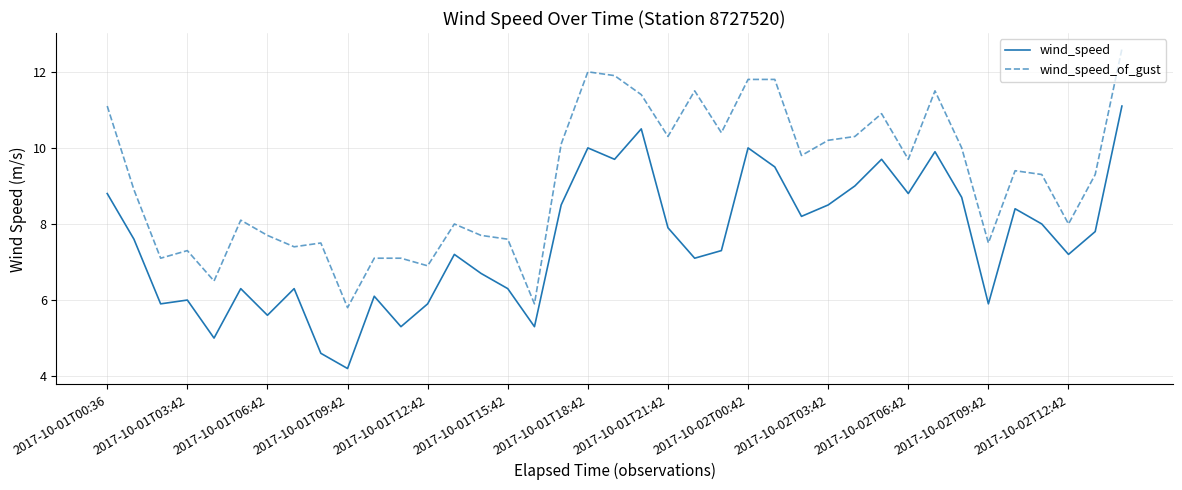

What is the minimum value for wind_speed?

4.2